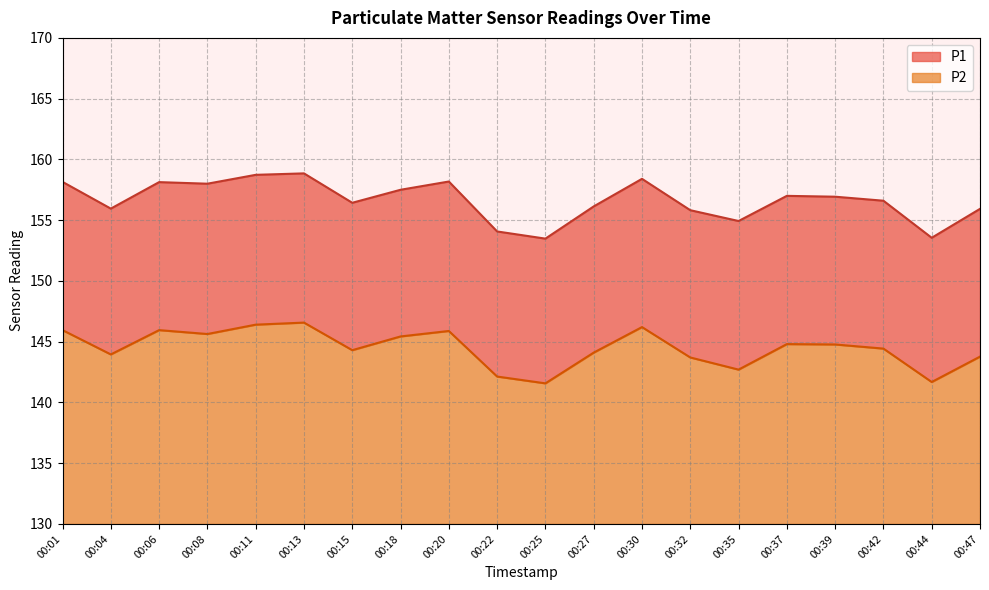

True or false: P1 has a value of 84.2 at 00:25.

False